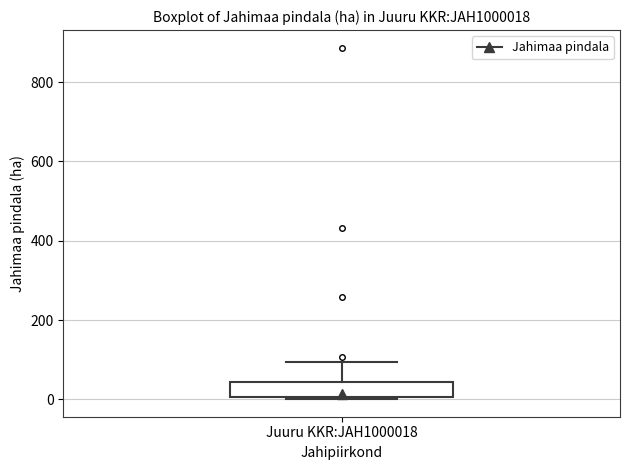

Read this box plot against the y-axis: the position of the median line, the range covered by the box, and the ends of both whiskers. The values are not printed on the chart, so give them approximately, as read against the axis.

median 20, box 0 to 40, whiskers 0 to 100